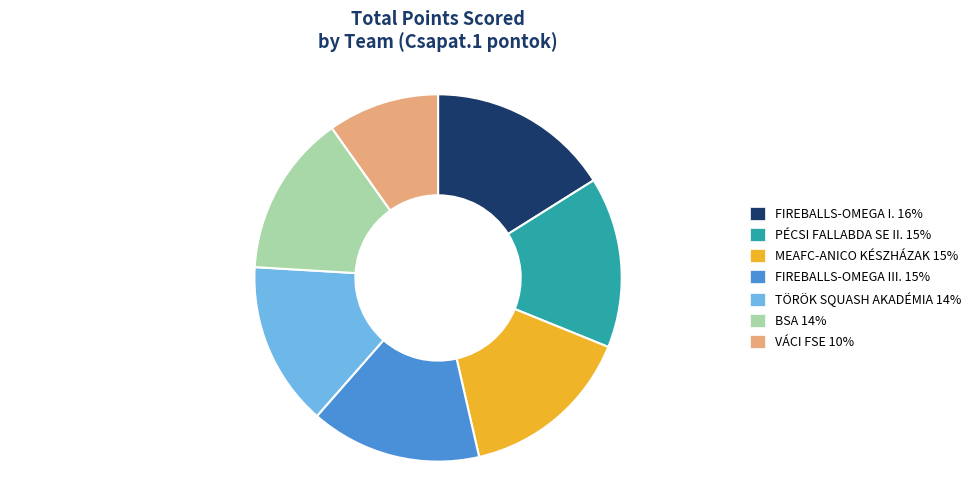

What is the ratio of the value at MEAFC-ANICO KÉSZHÁZAK to the value at TÖRÖK SQUASH AKADÉMIA?

1.1